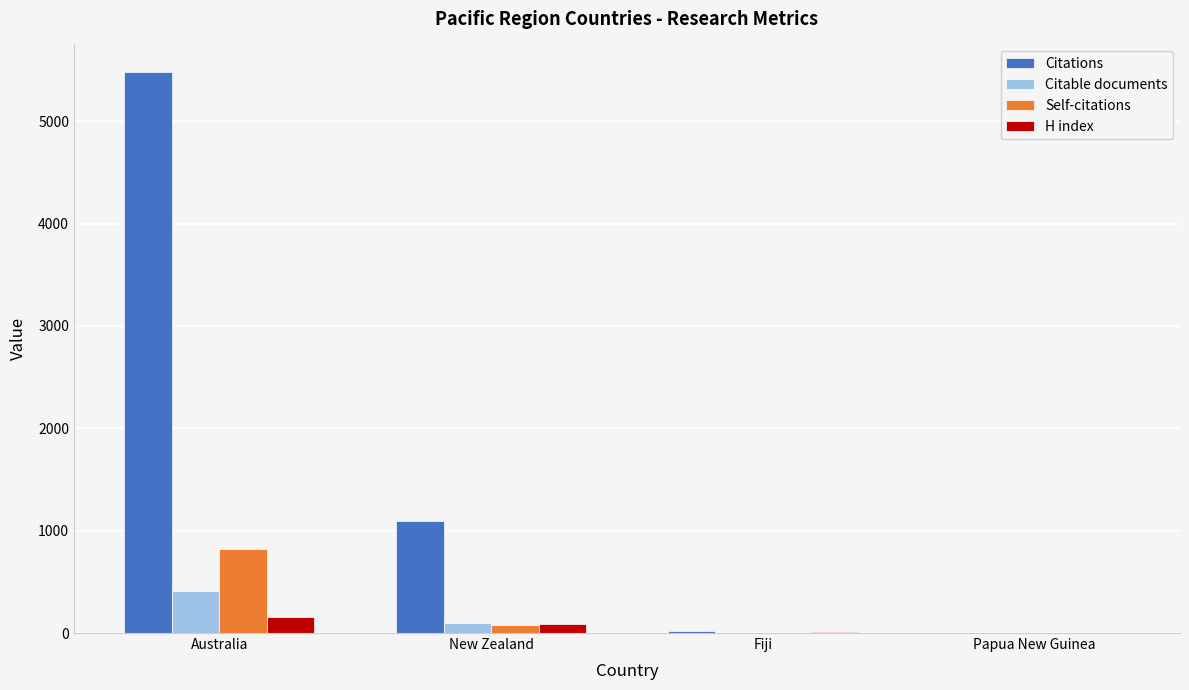

What is the difference between the Citations values at Fiji and Australia?

5458